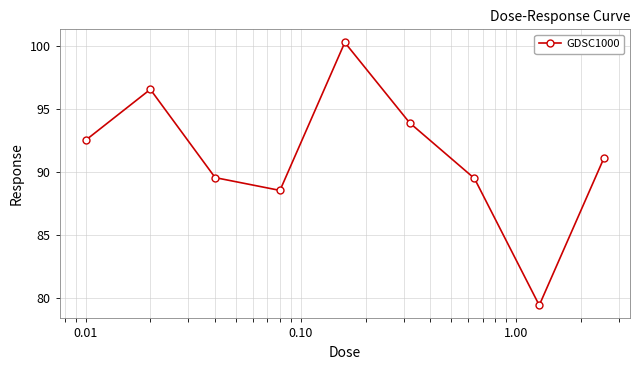

What is the value of the 5th point from the left?

100.3